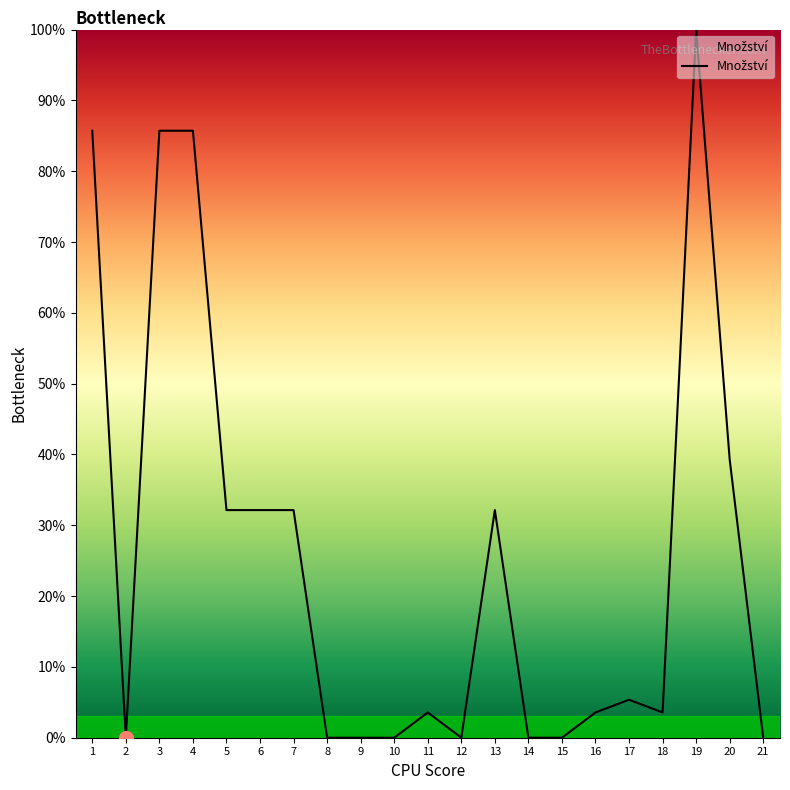

What is the difference between the maximum and minimum values?

100.0